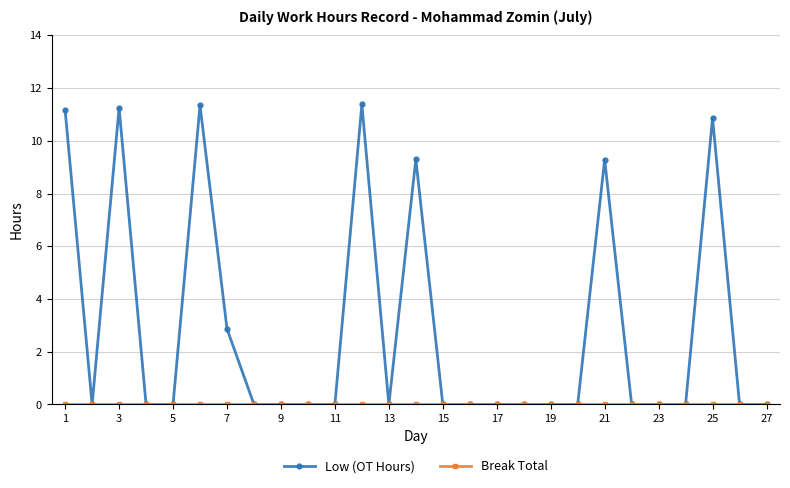

How many series are shown in this chart?

2